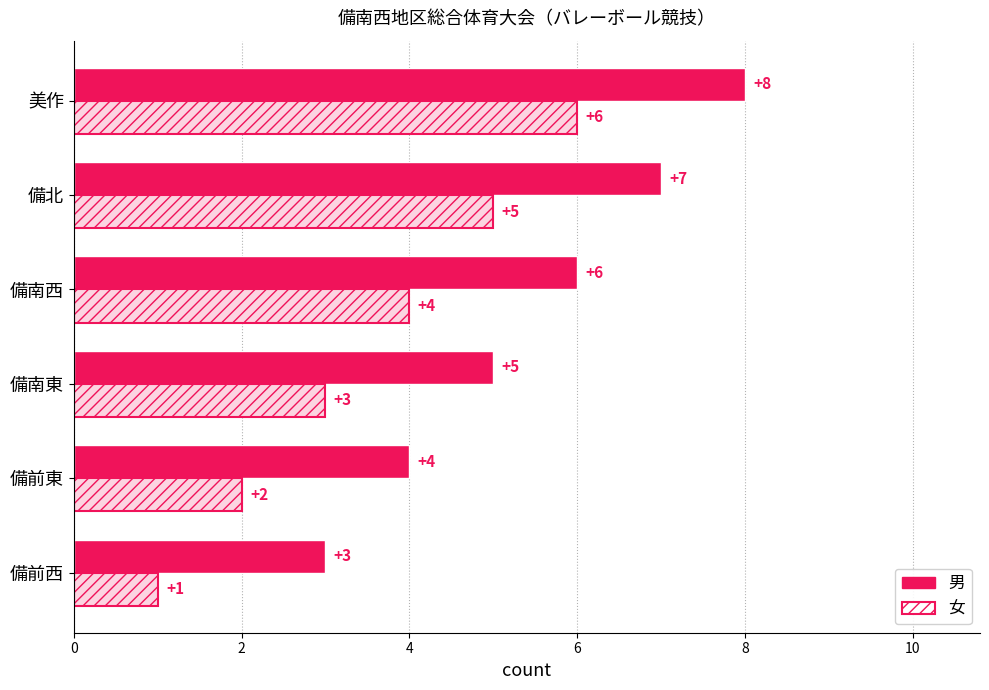

What is the sum of all 女 values?

21